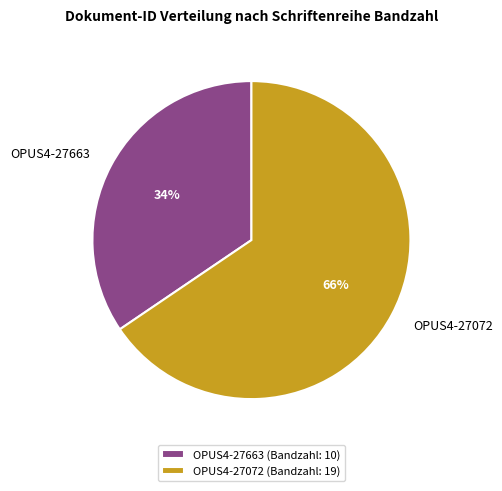

To the nearest percent, what percentage of the pie is OPUS4-27663?

34%